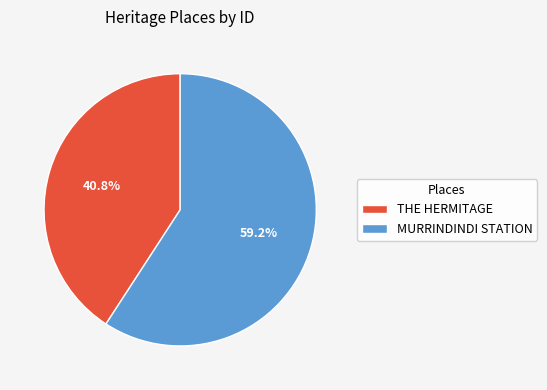

What is the smallest slice in the pie chart?

THE HERMITAGE